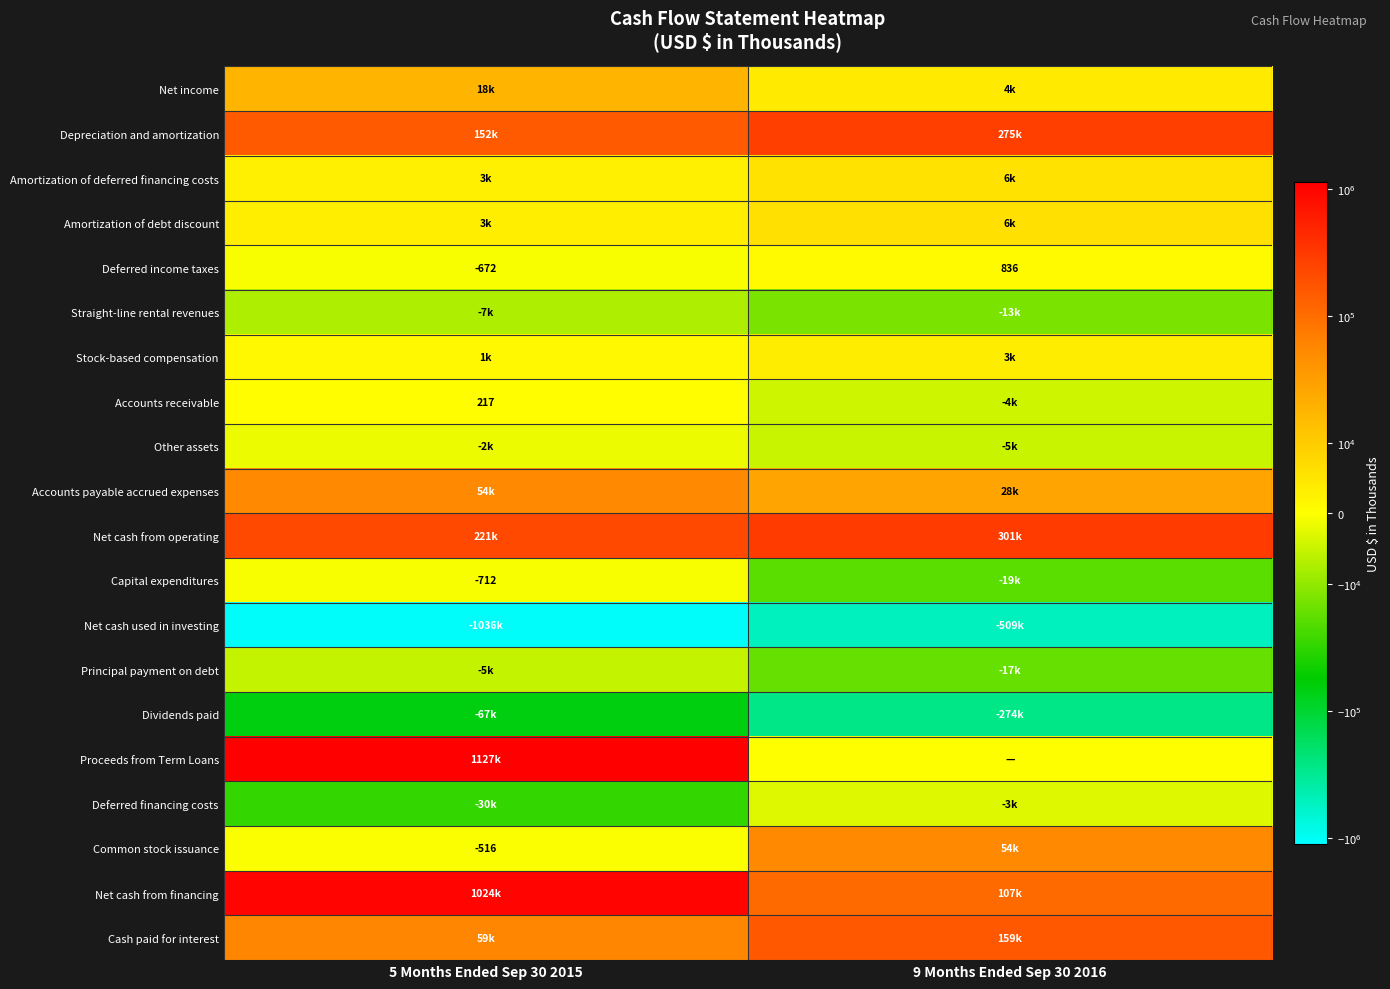

Which category has the lowest value in the Deferred income taxes series?

5 Months Ended Sep 30 2015